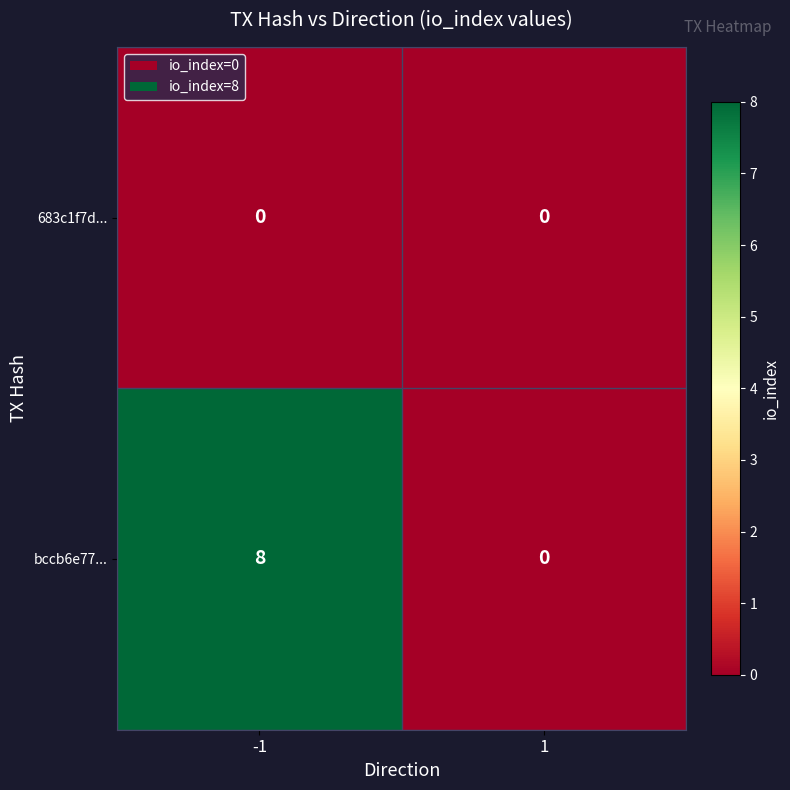

The value of bccb6e77... at -1 is 8. True or false?

True